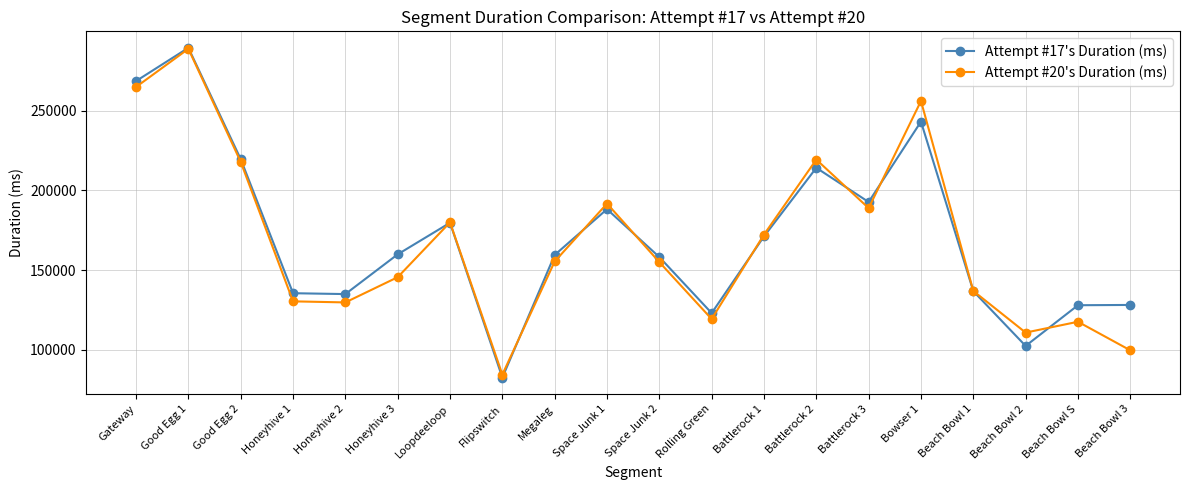

In Attempt #20's Duration (ms), how many points are lower than both neighbors (excluding endpoints)?

5